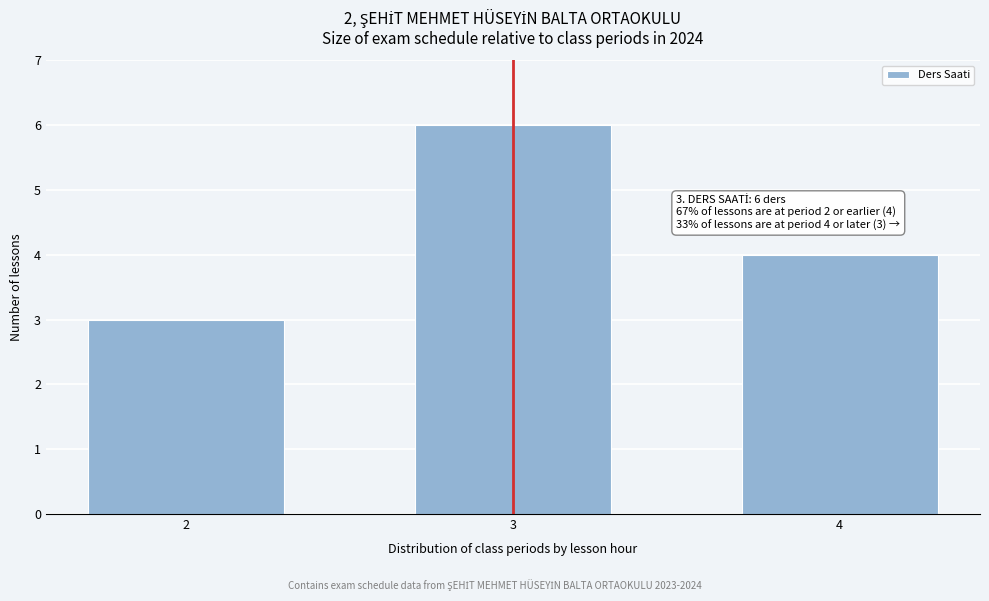

Reading right to left, list all the values displayed in this chart.

4=4	3=6	2=3